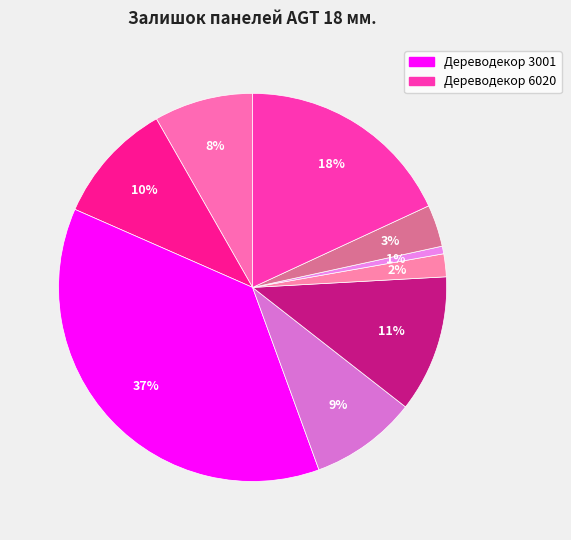

To the nearest percent, what is the difference between the largest and smallest slice percentages?

37%